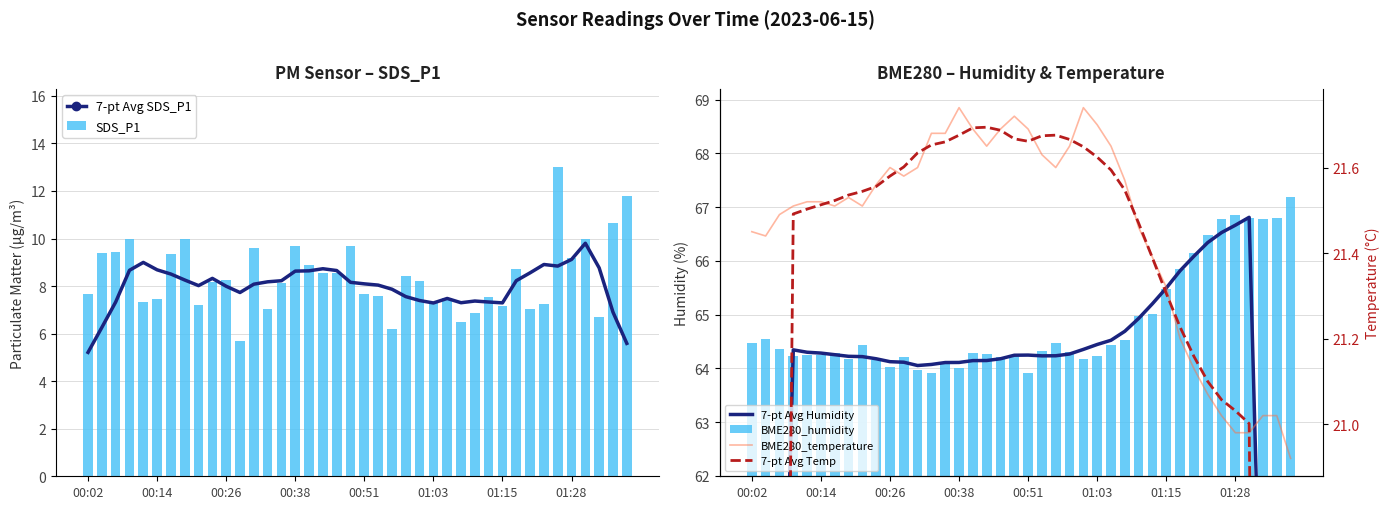

What is the sum of all SDS_P1 values?

335.4